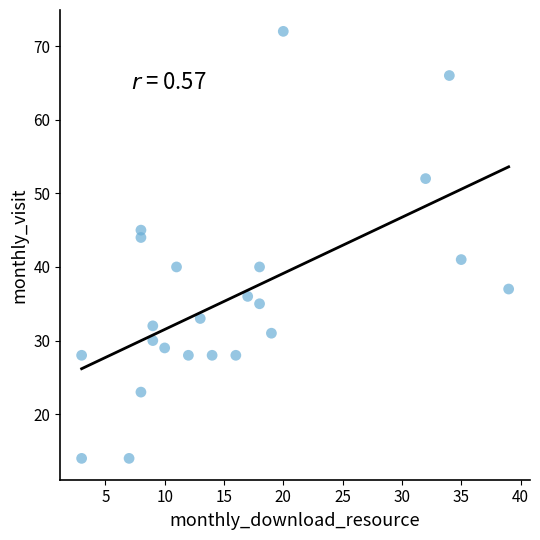

What is the range of Y values (max minus min)?

58